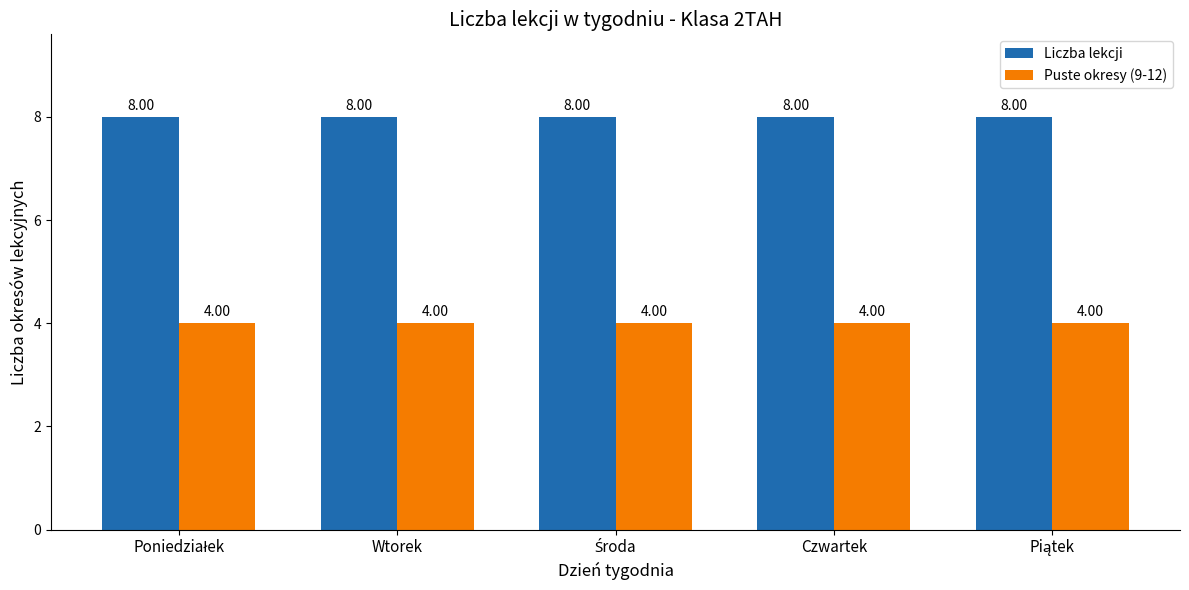

Which series has the largest total across all categories?

Liczba lekcji